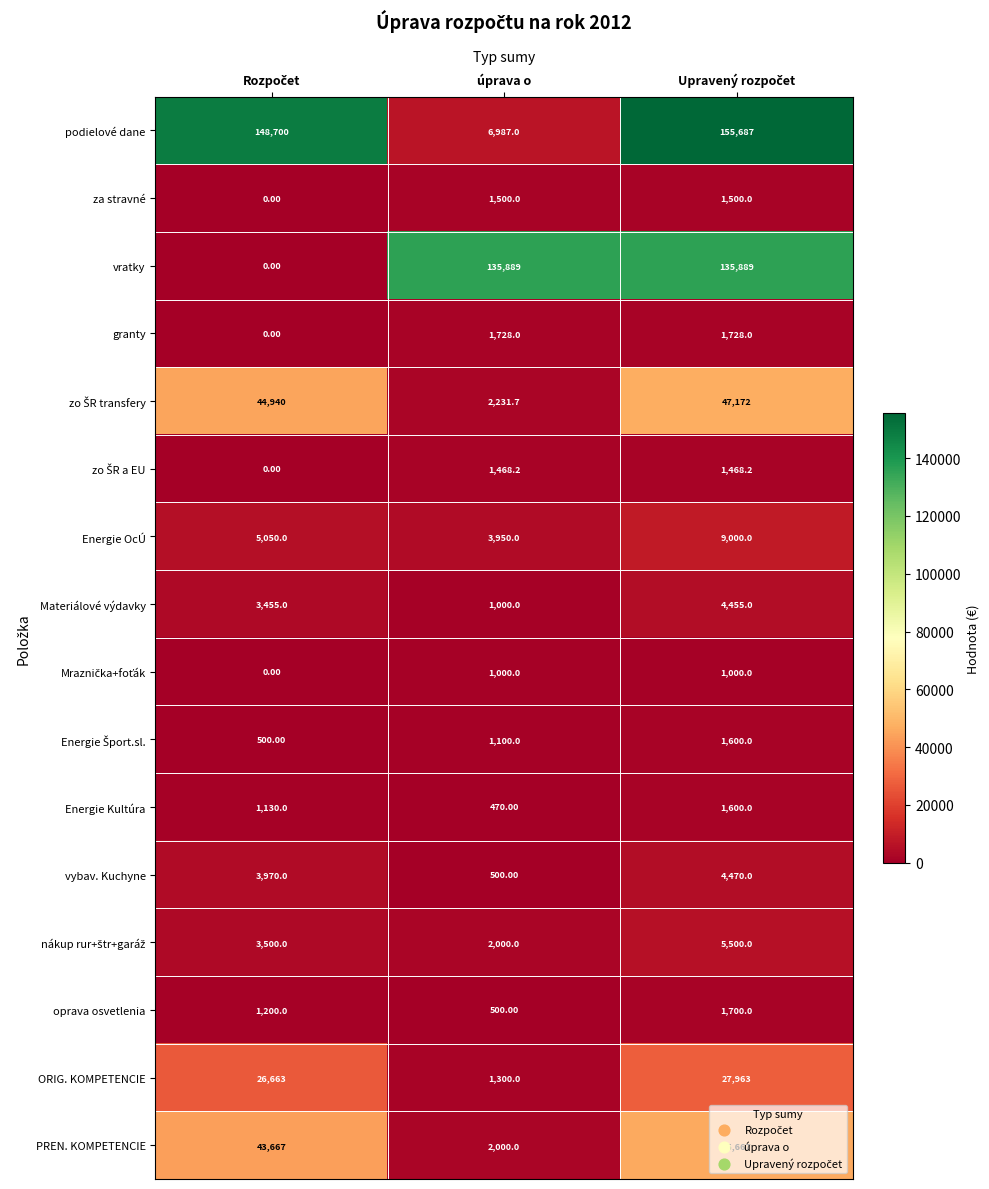

What is the difference between the maximum and minimum values in the Energie Kultúra series?

1130.0